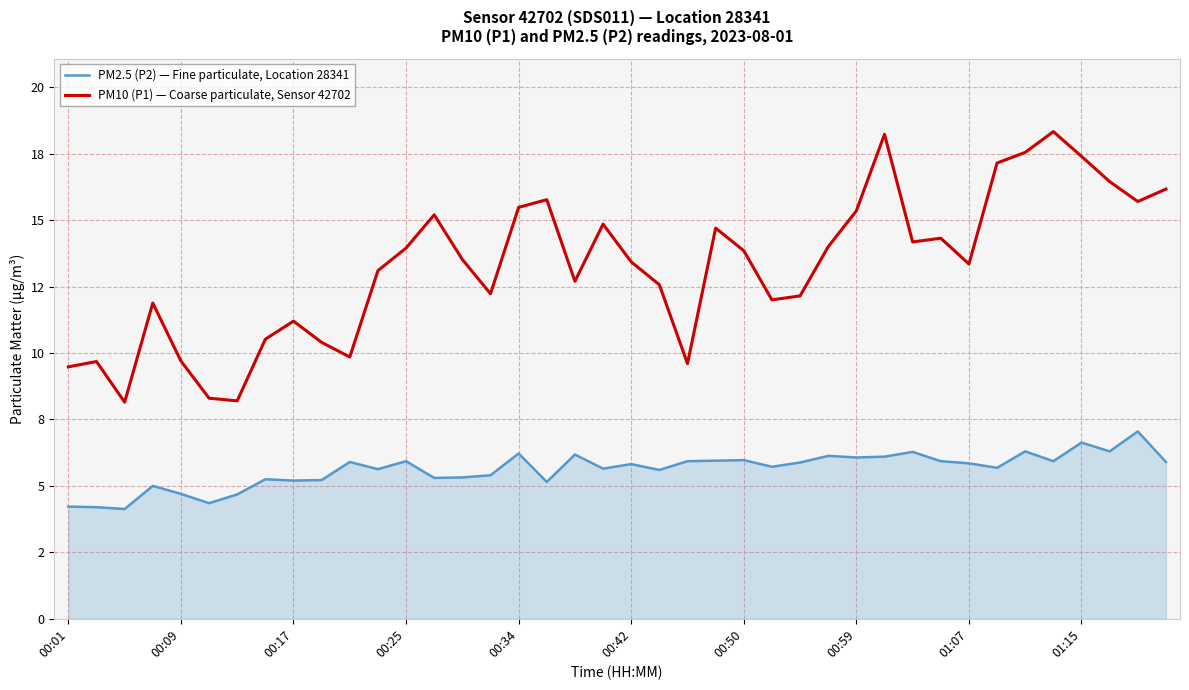

What are all the series names shown in the legend?

PM2.5 (P2) — Fine particulate, Location 28341, PM10 (P1) — Coarse particulate, Sensor 42702